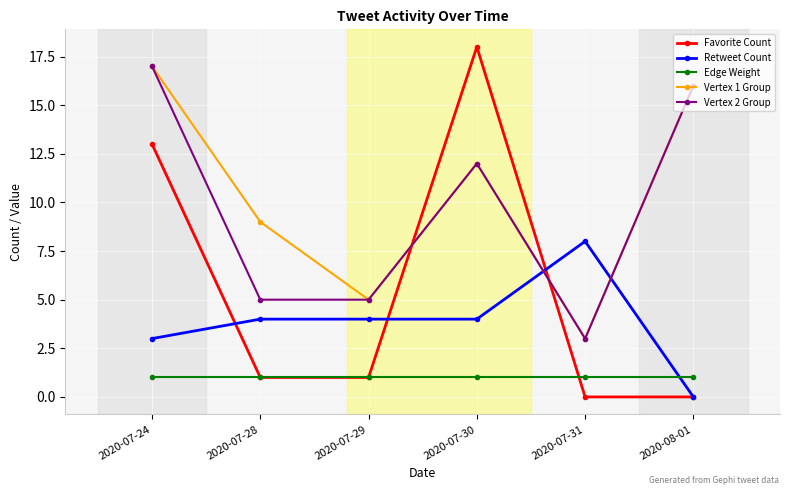

Is the value of Retweet Count at 2020-07-30 greater than the value of Edge Weight at 2020-07-30?

Yes